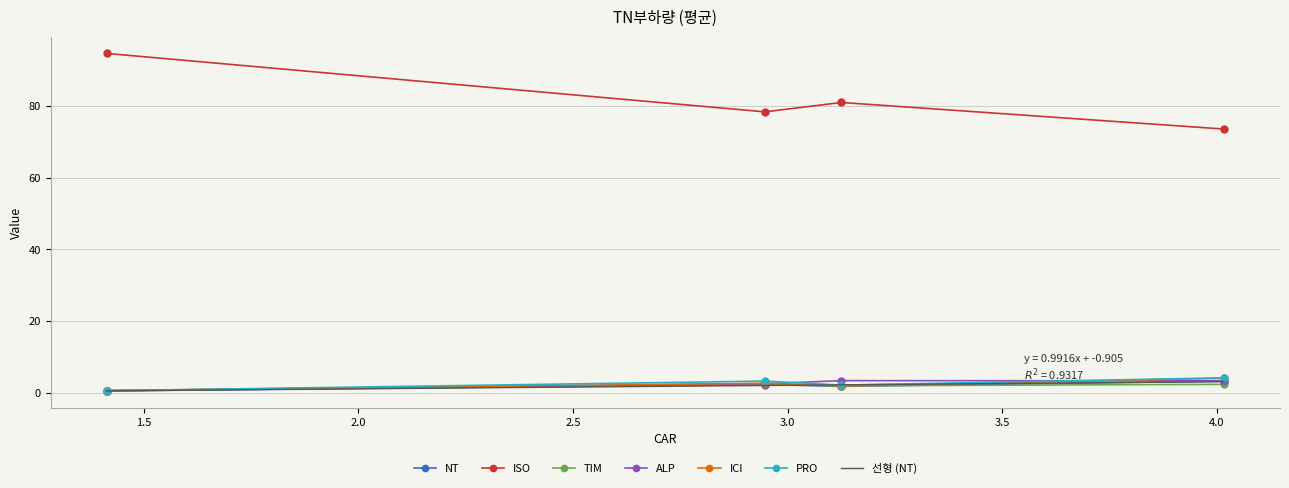

True or false: TIM and PRO cross at least once.

False